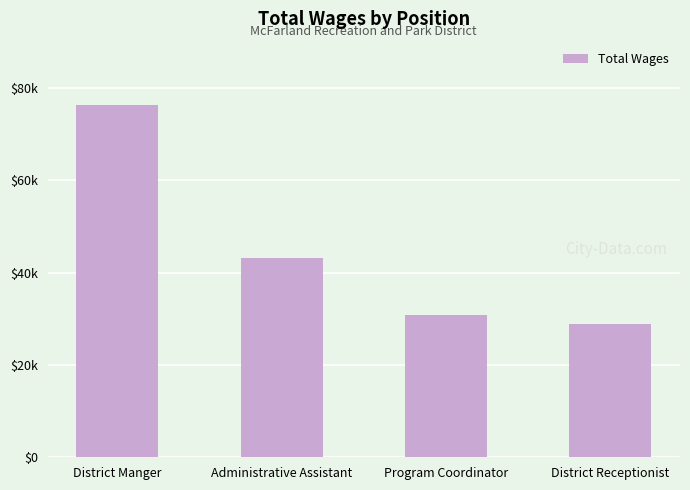

Where does the data first go above 43103?

District Manger